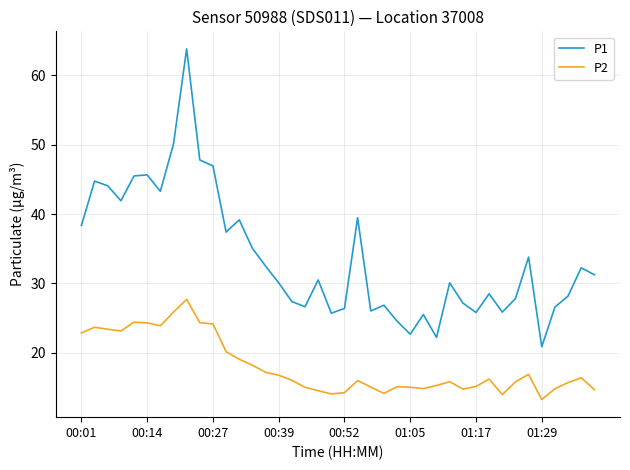

True or false: P2 and P1 intersect in this chart.

False